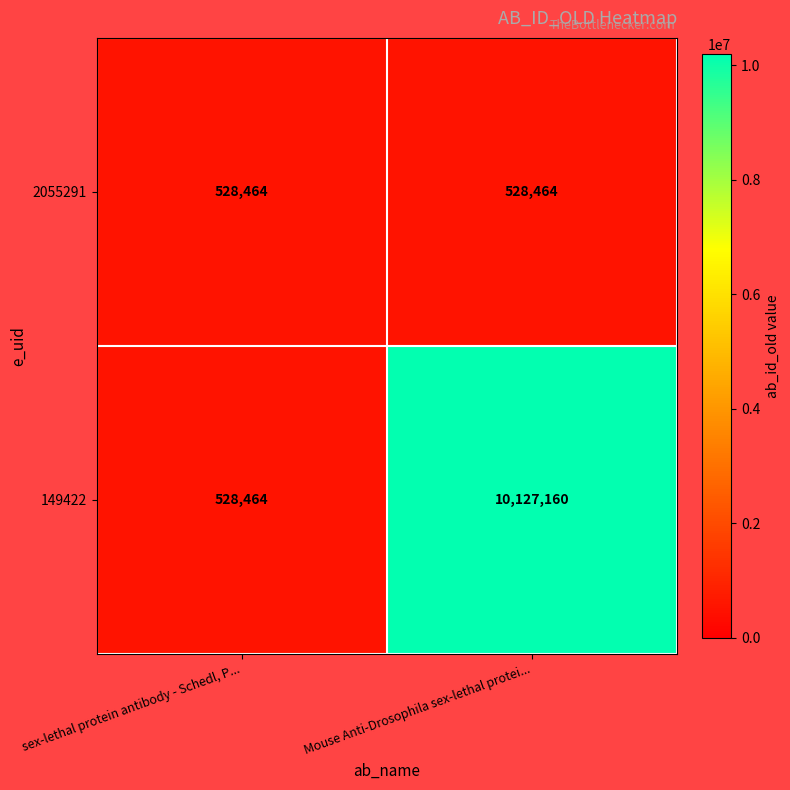

How many distinct data groups are displayed?

2